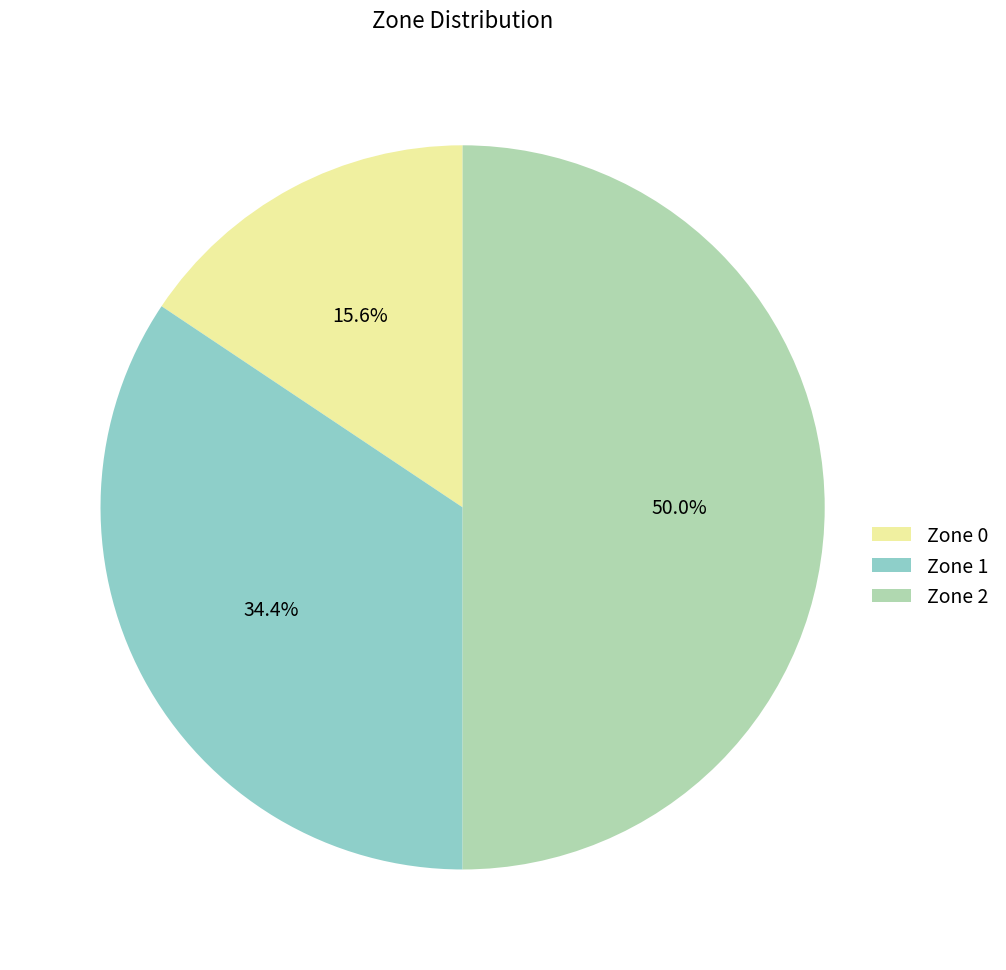

To the nearest percent, what is the difference between the Zone 1 and Zone 2 slice percentages?

16%